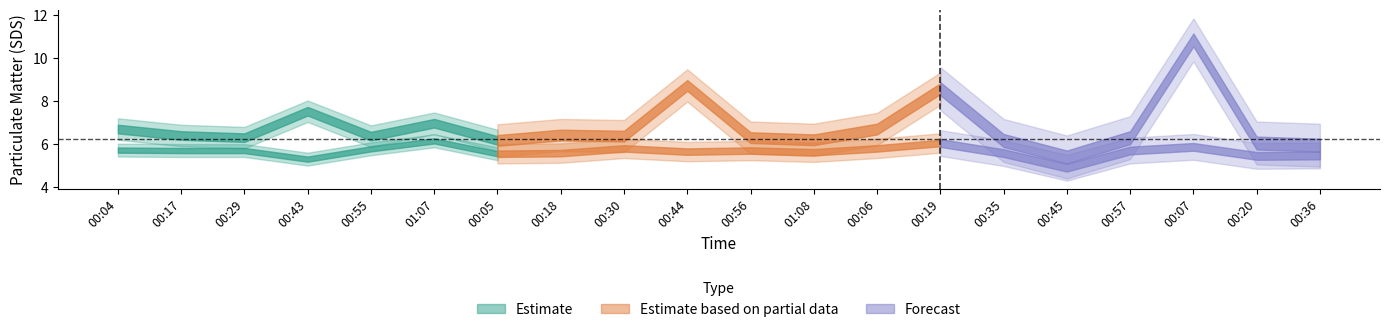

Reading left to right, extract all data points from this chart.

SDS_P1: 6.7	6.4	6.3	7.5	6.4	7.0	6.2	6.4	6.4	8.7	6.3	6.2	6.7	8.6	6.2	5.4	6.3	10.8	6.0	6.0
SDS_P2: 5.7	5.7	5.7	5.3	5.8	6.2	5.5	5.6	5.8	5.7	5.7	5.6	5.8	6.0	5.6	4.9	5.7	5.9	5.5	5.5